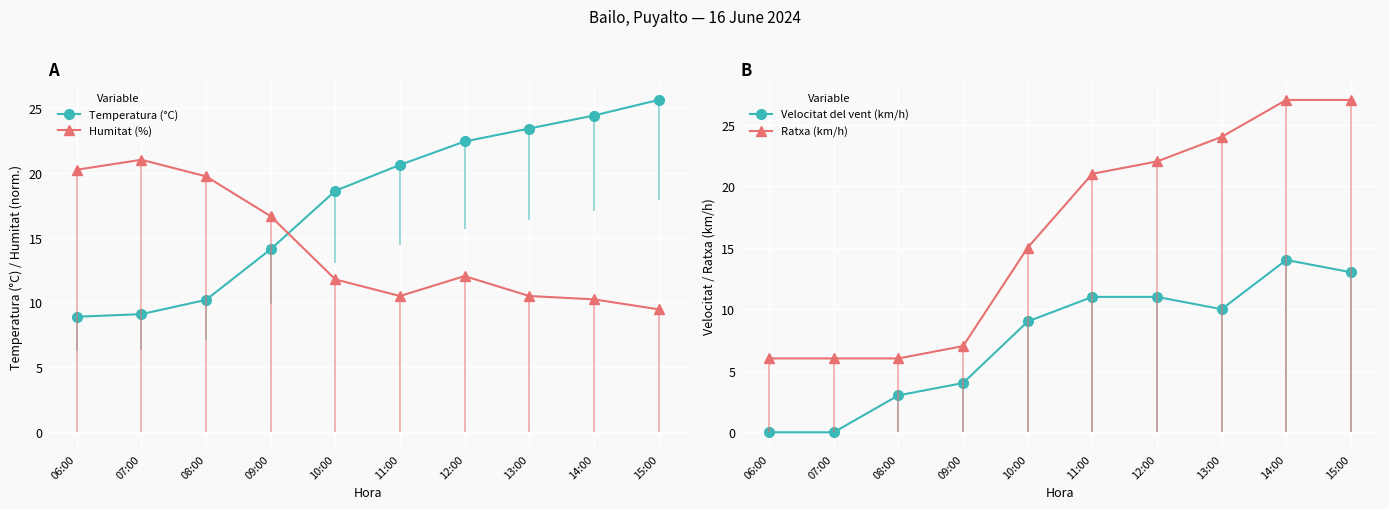

What is the difference between the Humitat (%) values at 08:00 and 14:00?

9.5